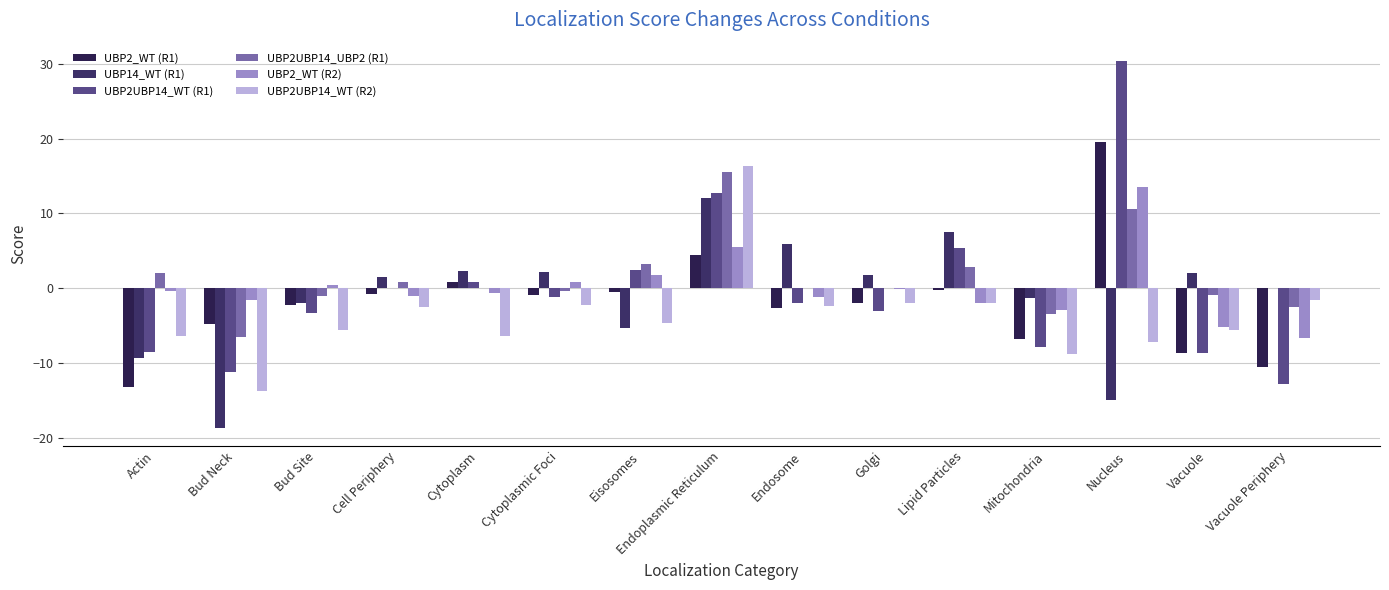

At which category is the sum across all series the highest?

Endoplasmic Reticulum